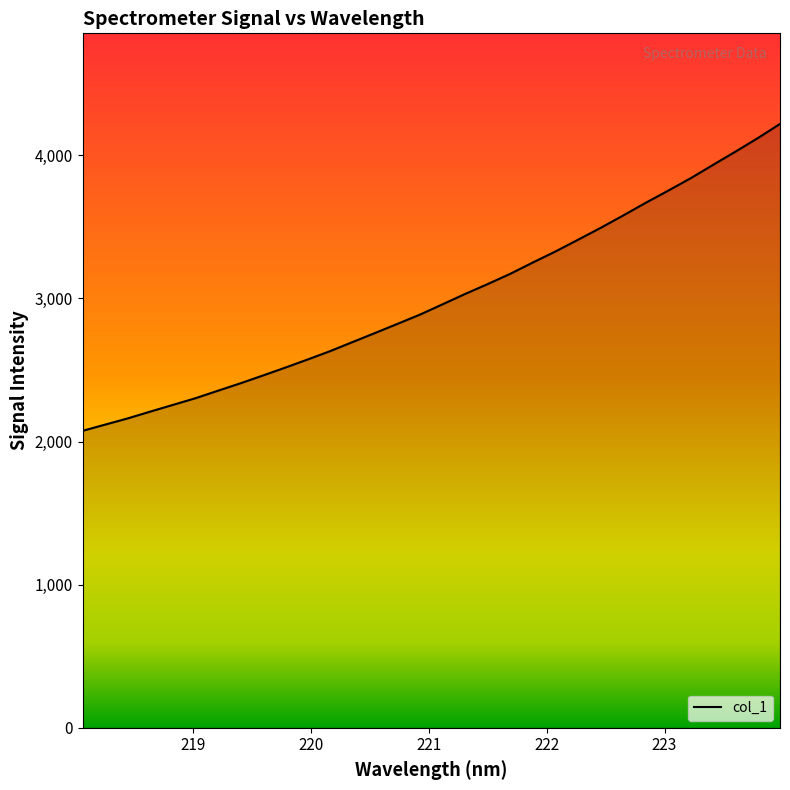

What is the maximum value shown in the chart?

4218.8